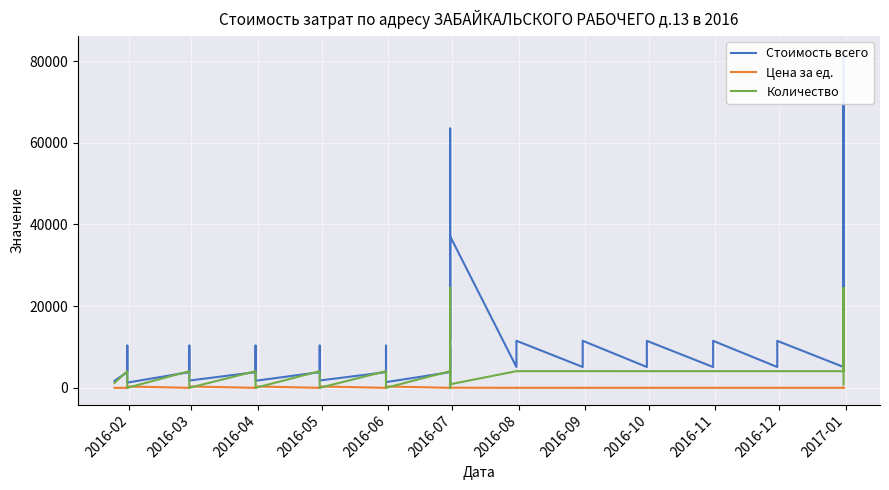

True or false: Цена за ед. and Стоимость всего cross at least once.

False